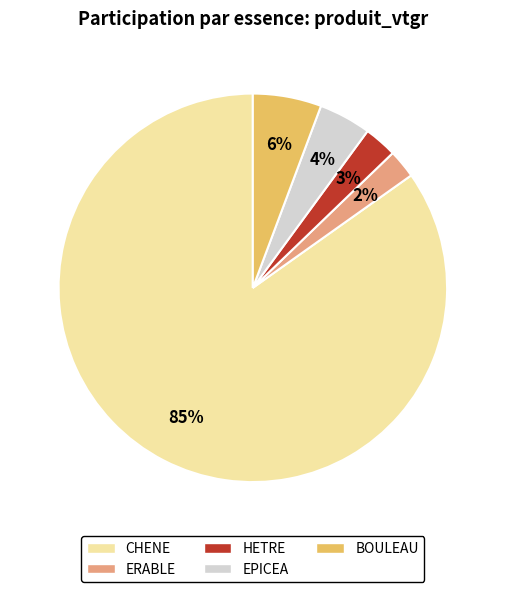

Combined, do EPICEA and HETRE account for over 50%?

No